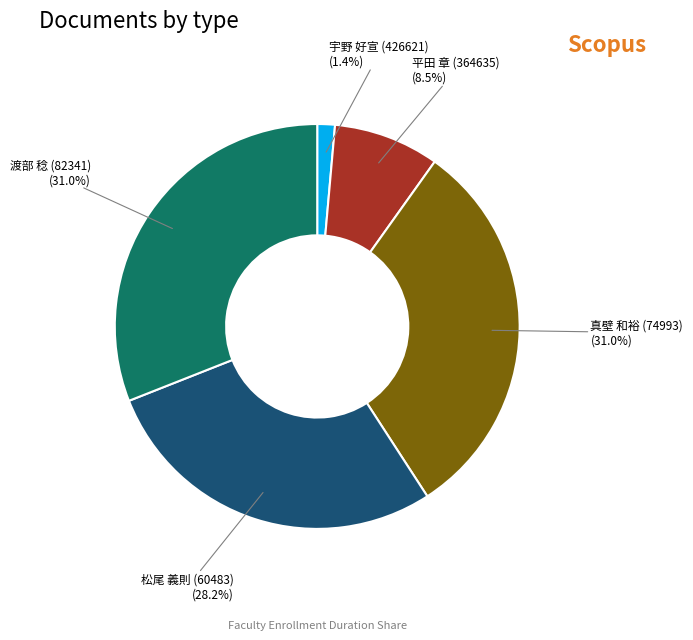

Is there any slice that represents more than half of the pie?

No